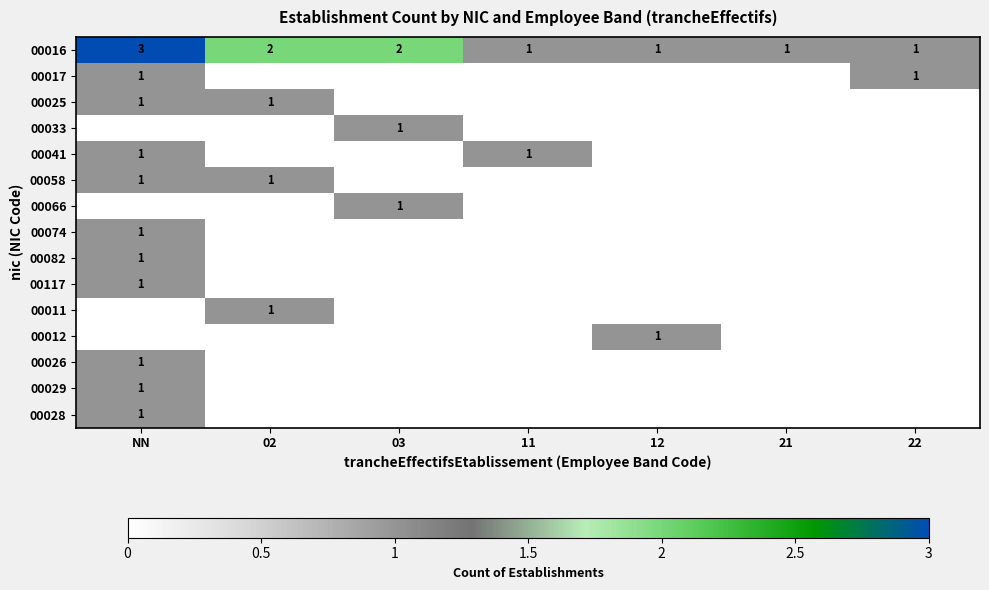

Between NN and 11, which is larger?

NN